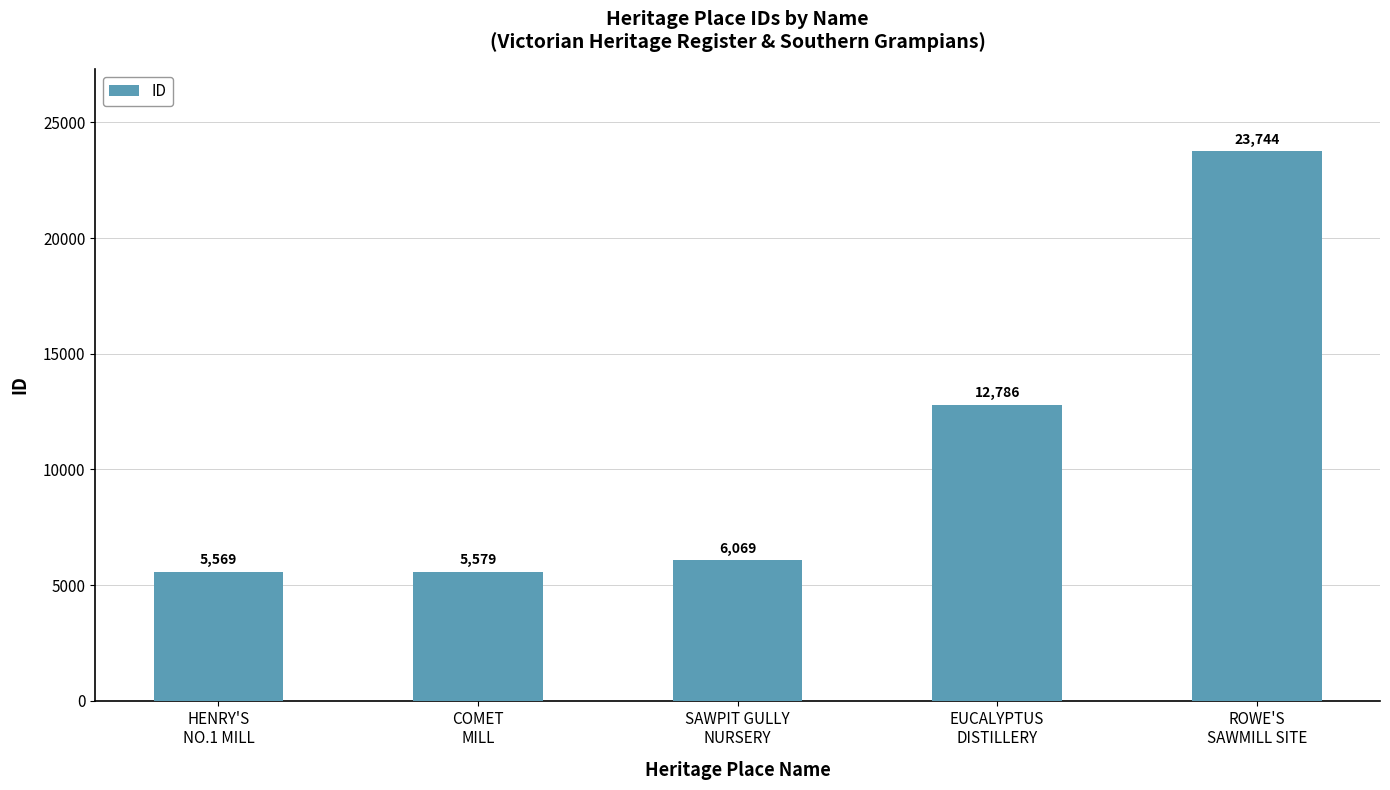

What is the maximum value shown in the chart?

23744